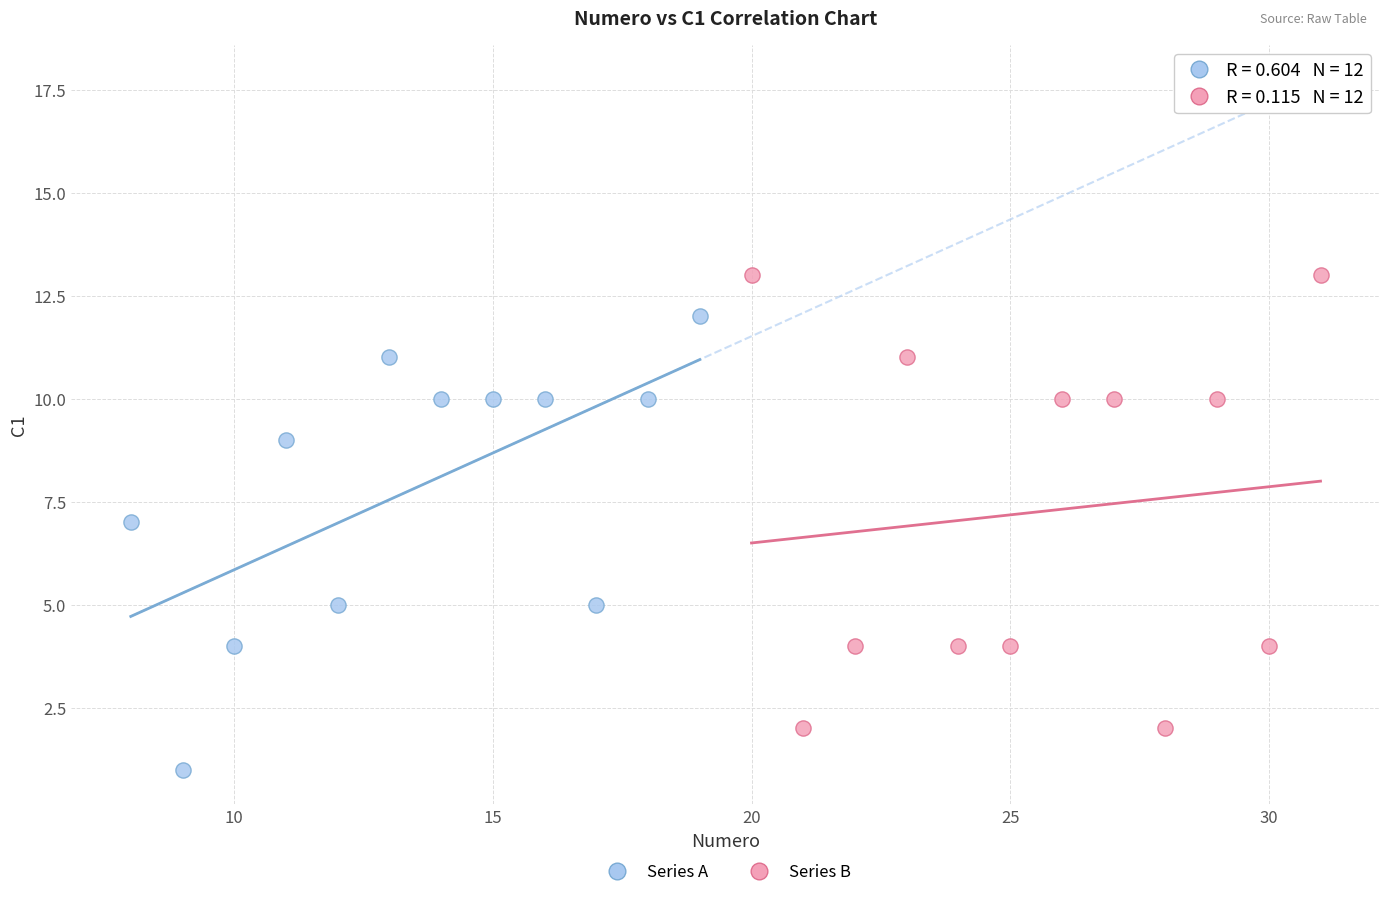

Which series contains the lowest Y value?

Series A